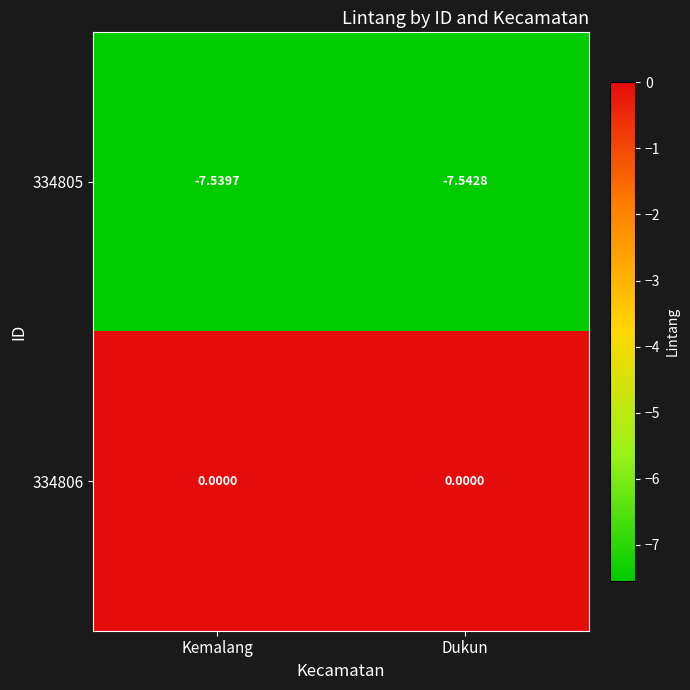

How many data points does each series have?

2